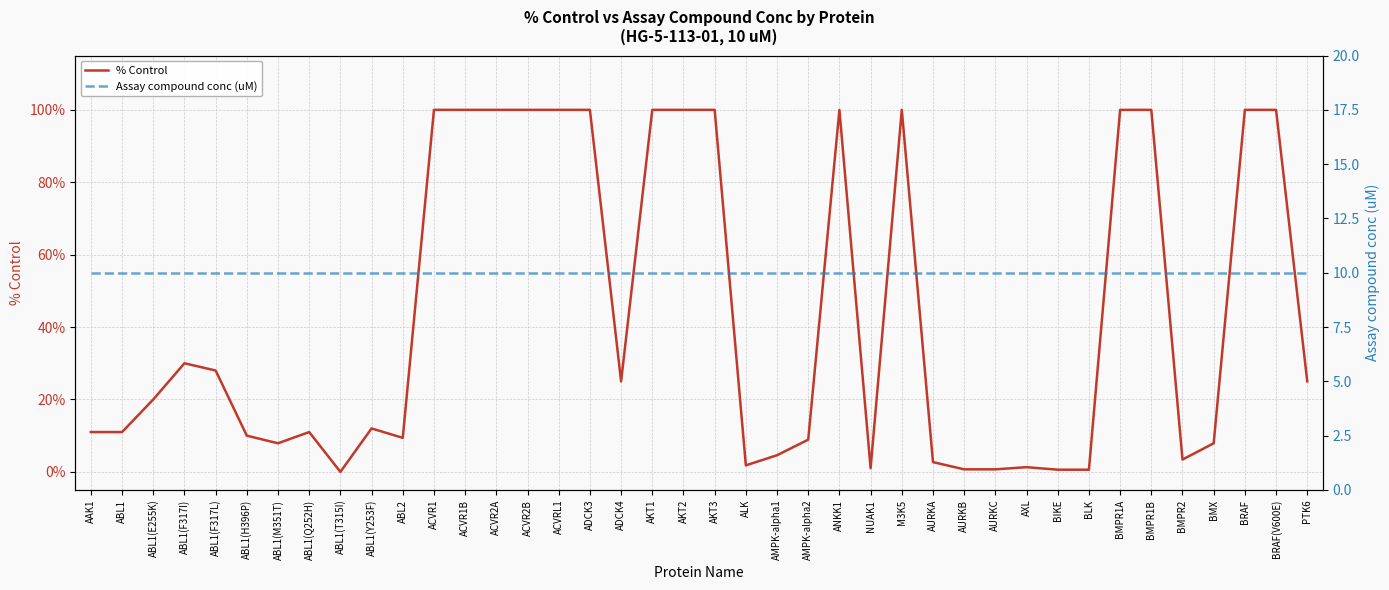

What is the difference between the highest and lowest values at AURKA?

7.3